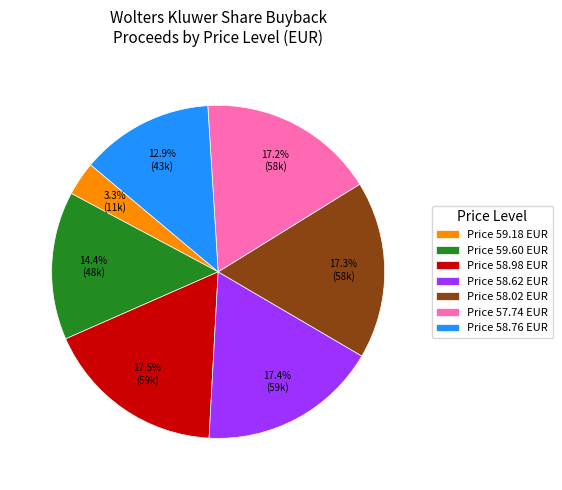

To the nearest percent, what is the difference between the largest and smallest slice percentages?

14%